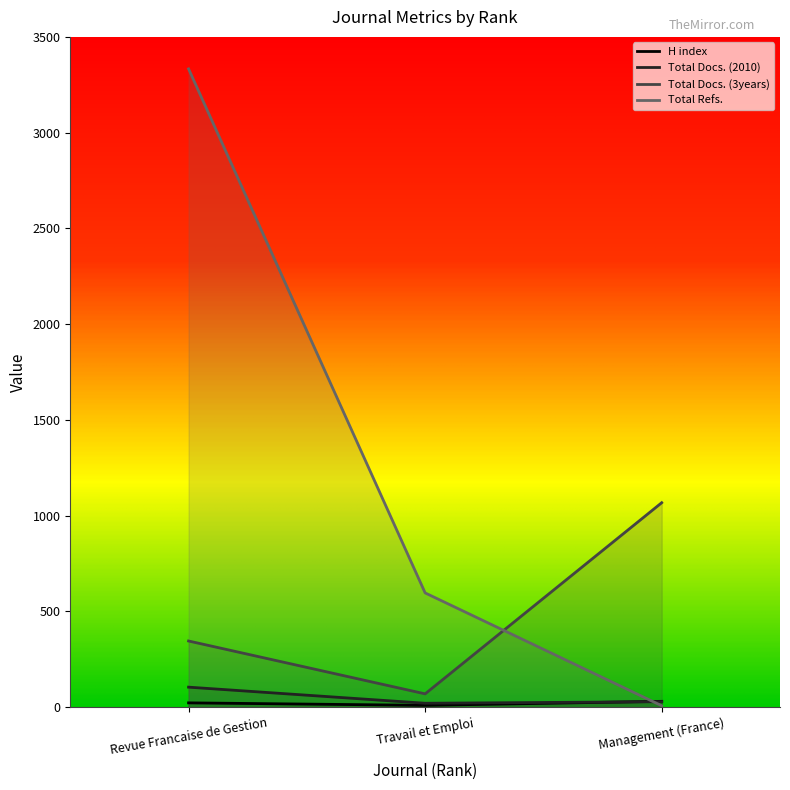

What are all the series names shown in the legend?

H index, Total Docs. (2010), Total Docs. (3years), Total Refs.